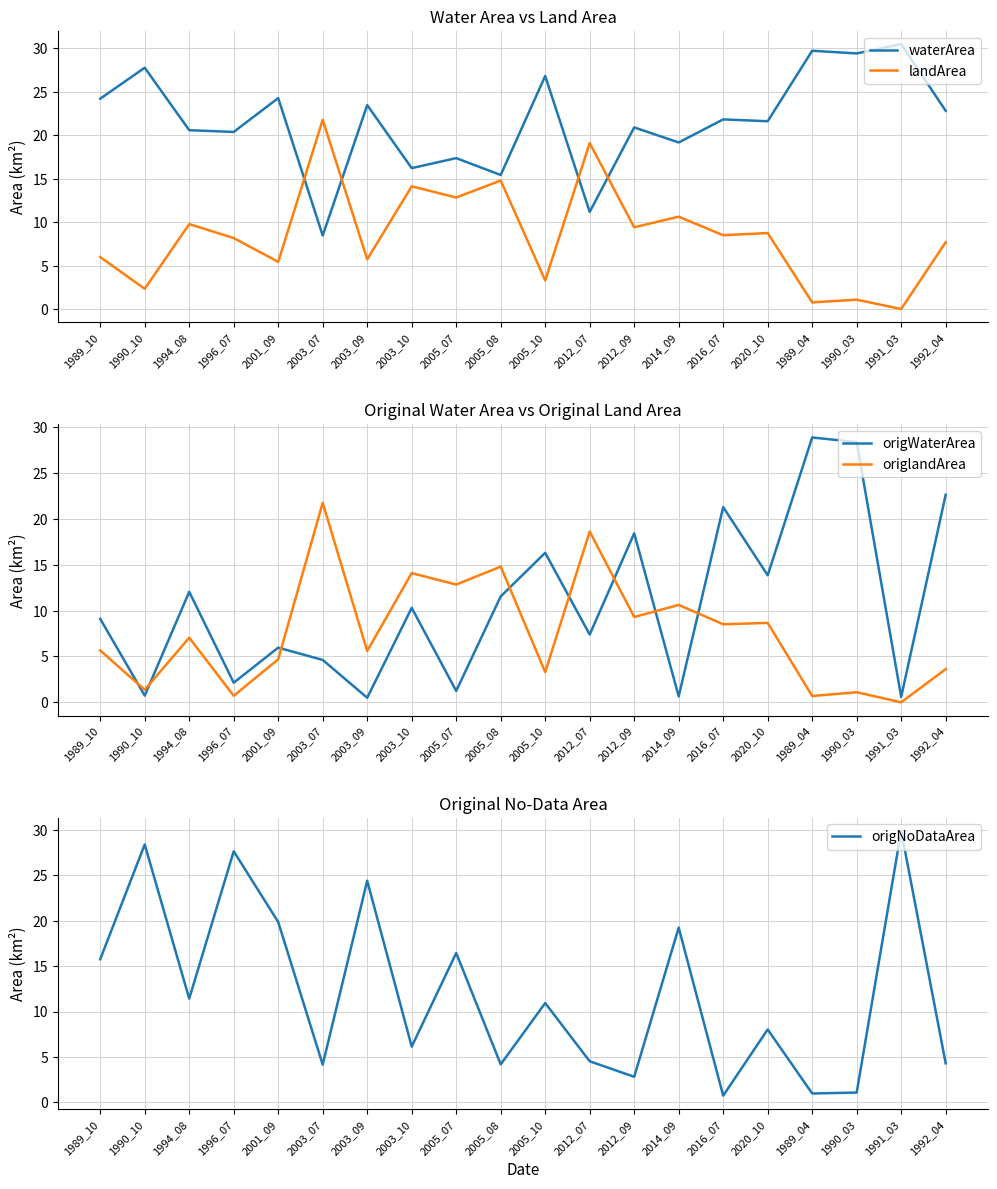

At which category does landArea reach its first local valley?

1990_10